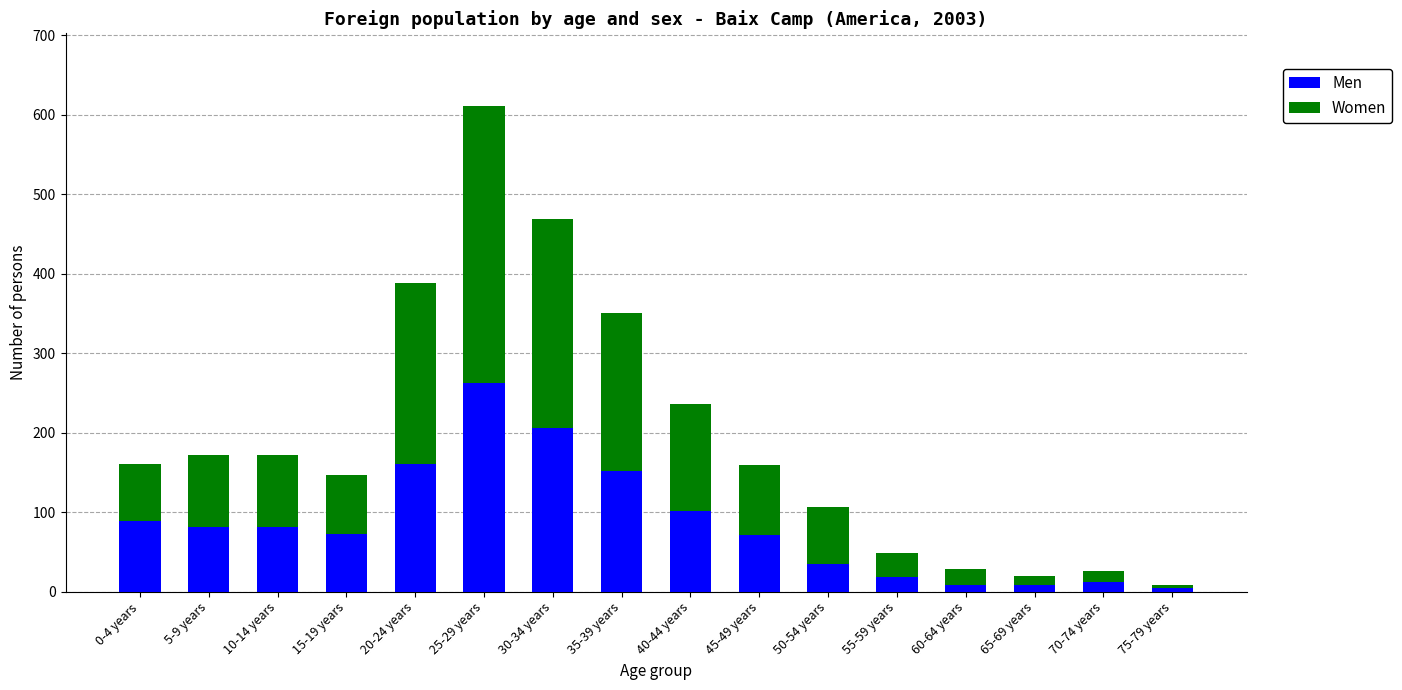

What is the difference between the second highest and second lowest values in the Men series?

198